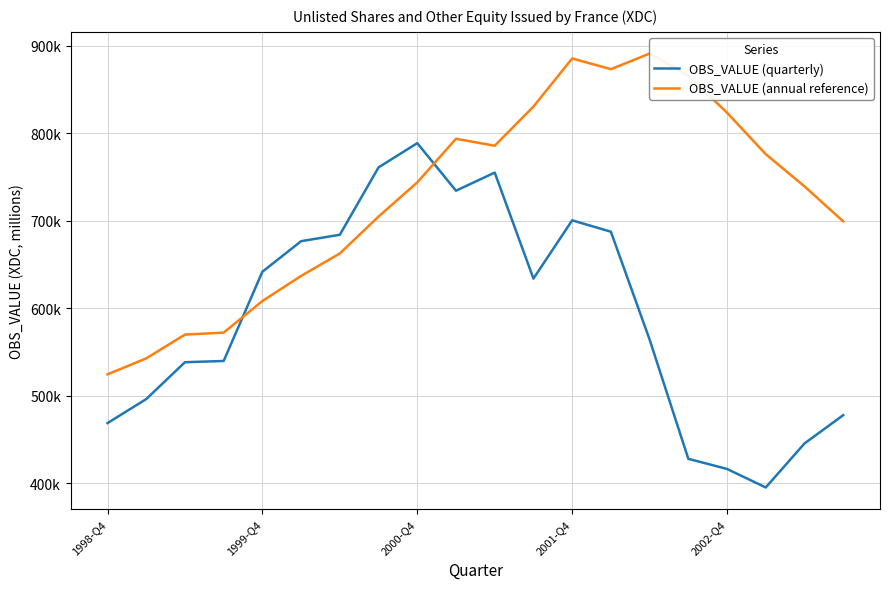

Reading left to right, transcribe all the data shown in this chart.

OBS_VALUE (quarterly): 468623	496101	538269	539699	641776	676716	684057	761149	788846	734438	755174	633924	700555	687534	564180	427775	416175	395011	445365	477707
OBS_VALUE (annual reference): 524400	542654	569885	572123	608259	636978	662646	704856	743983	793857	785891	830665	885729	873425	891326	866074	823687	776184	739385	699384